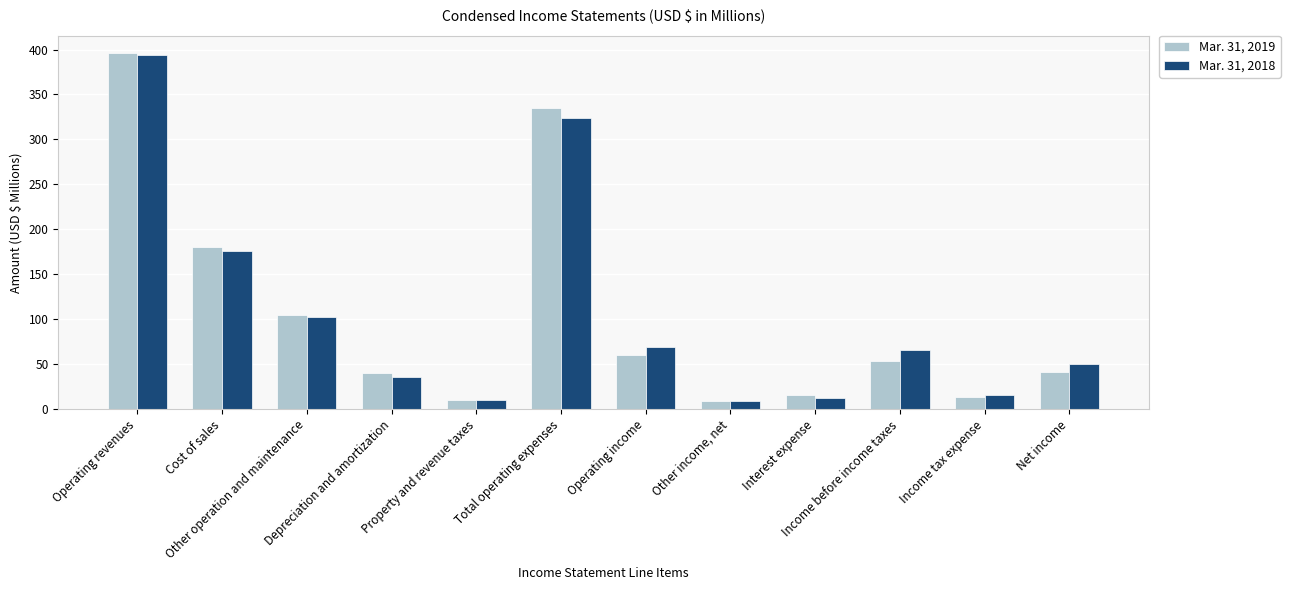

What is the difference between the highest and lowest values at Operating revenues?

2.2